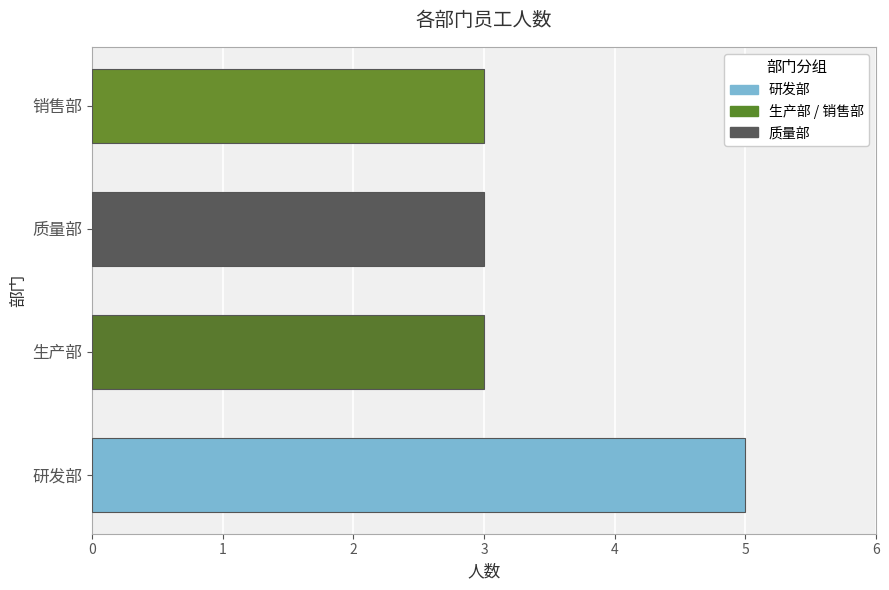

What is the difference between the maximum and second lowest values?

2